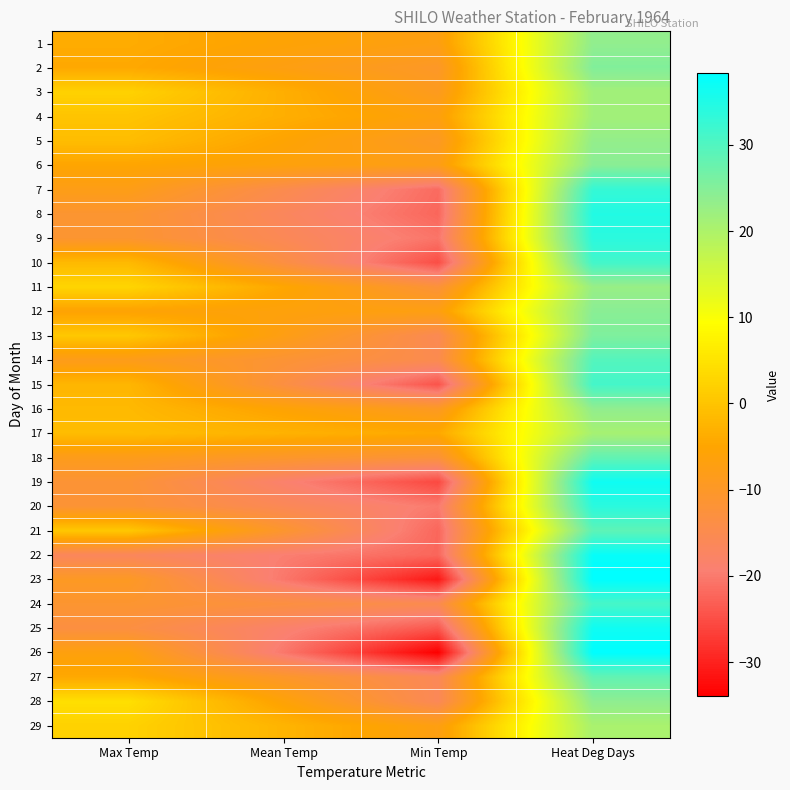

What is the total value across all series at Max Temp?

-145.5